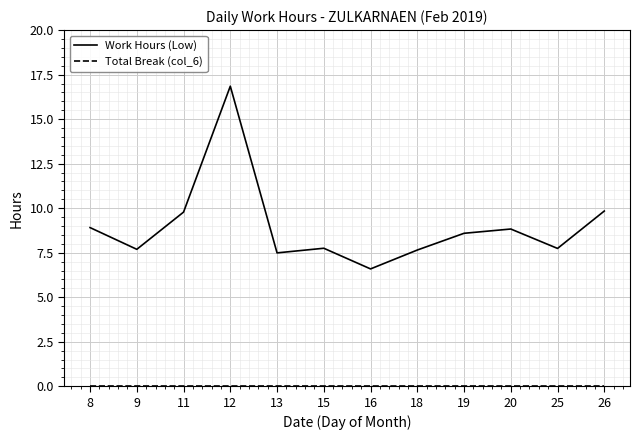

At which category does Work Hours (Low) reach its first local valley?

9